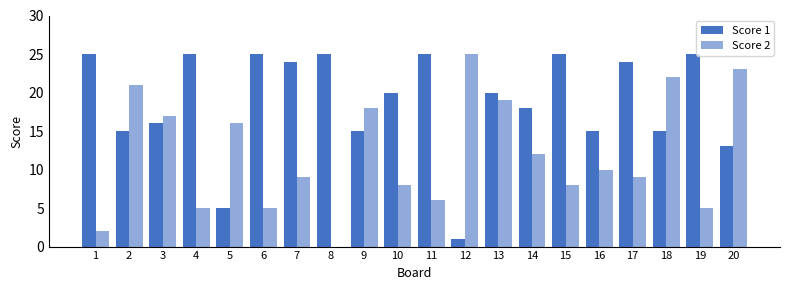

Reading right to left, transcribe all the data shown in this chart.

Score 1: 13	25	15	24	15	25	18	20	1	25	20	15	25	24	25	5	25	16	15	25
Score 2: 23	5	22	9	10	8	12	19	25	6	8	18	0	9	5	16	5	17	21	2